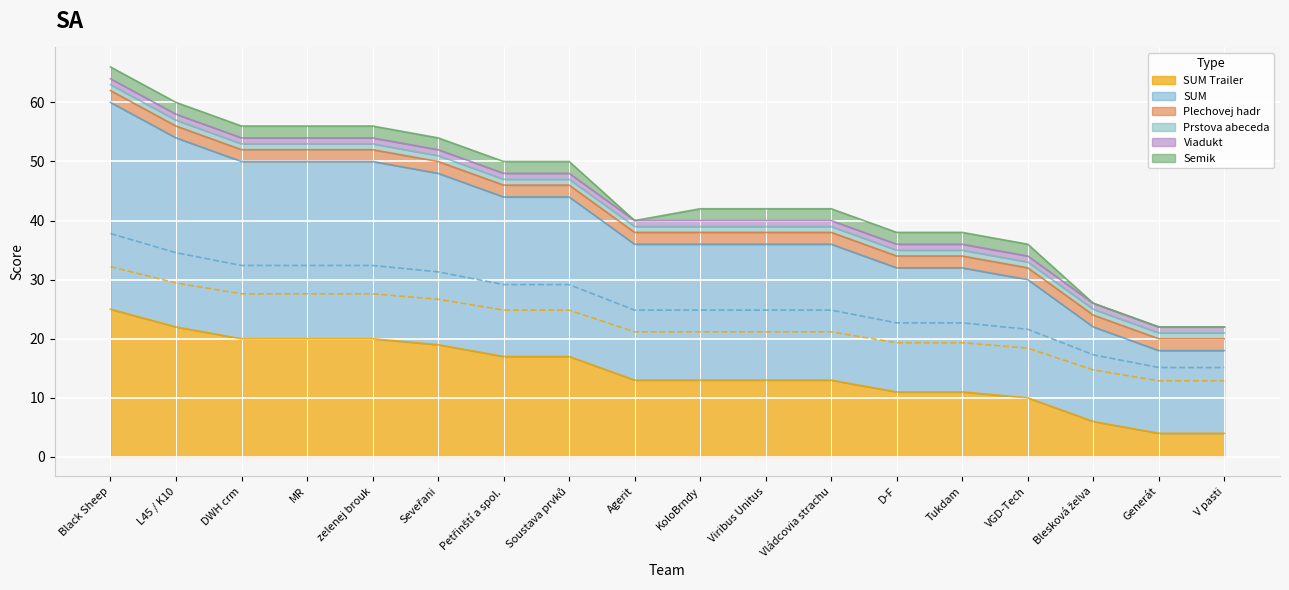

What is the label of the 10th point from the right?

Agerit